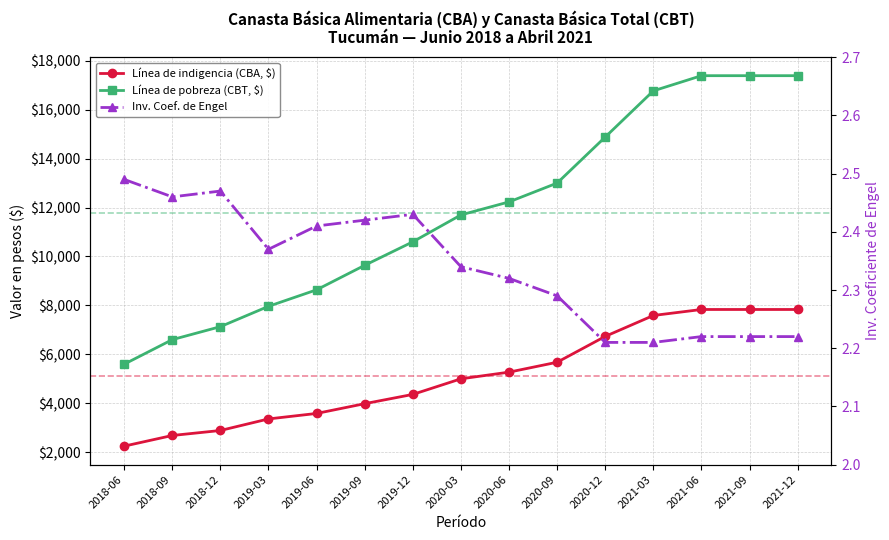

Rank the series by their maximum value, from lowest to highest.

Inv. Coef. de Engel, Línea de indigencia (CBA, $), Línea de pobreza (CBT, $)